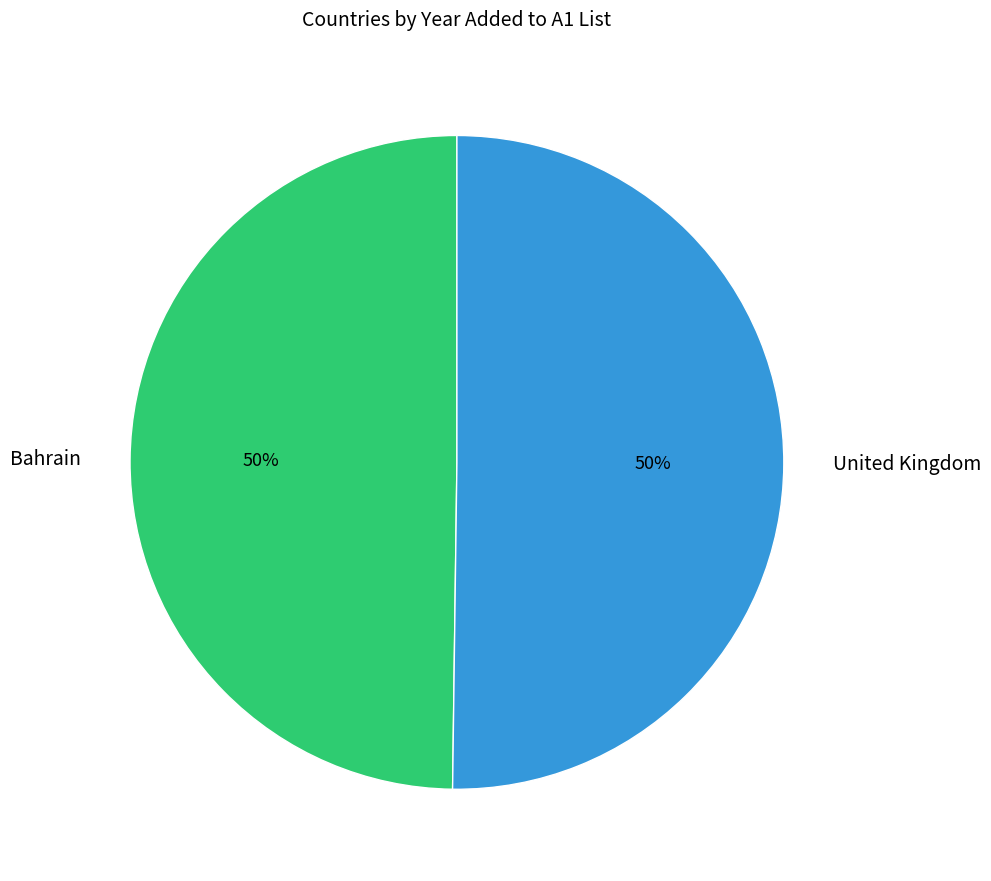

To the nearest percent, what is the combined percentage of United Kingdom and Bahrain?

100%